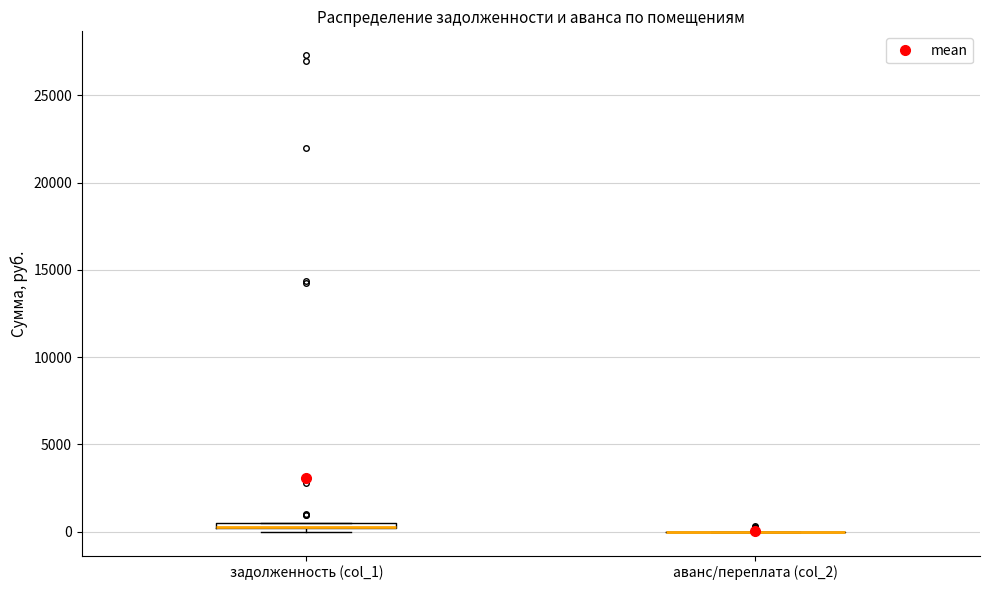

Where is the lower edge of the box for задолженность (col_1) on the y-axis? The values are not printed on the chart, so give them approximately, as read against the axis.

0